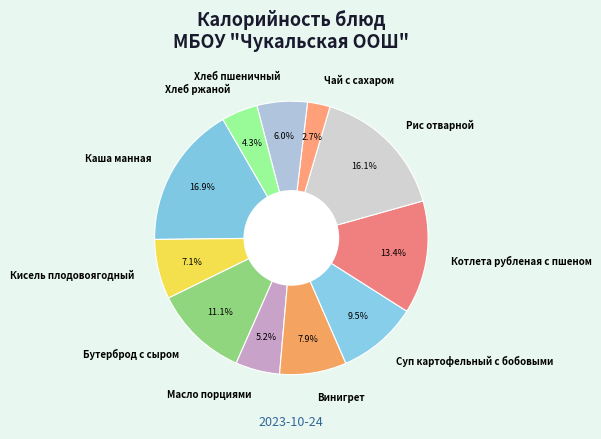

Rank the categories by value from lowest to highest.

Чай с сахаром, Хлеб ржаной, Масло порциями, Хлеб пшеничный, Кисель плодовоягодный, Винигрет, Суп картофельный с бобовыми, Бутерброд с сыром, Котлета рубленая с пшеном, Рис отварной, Каша манная